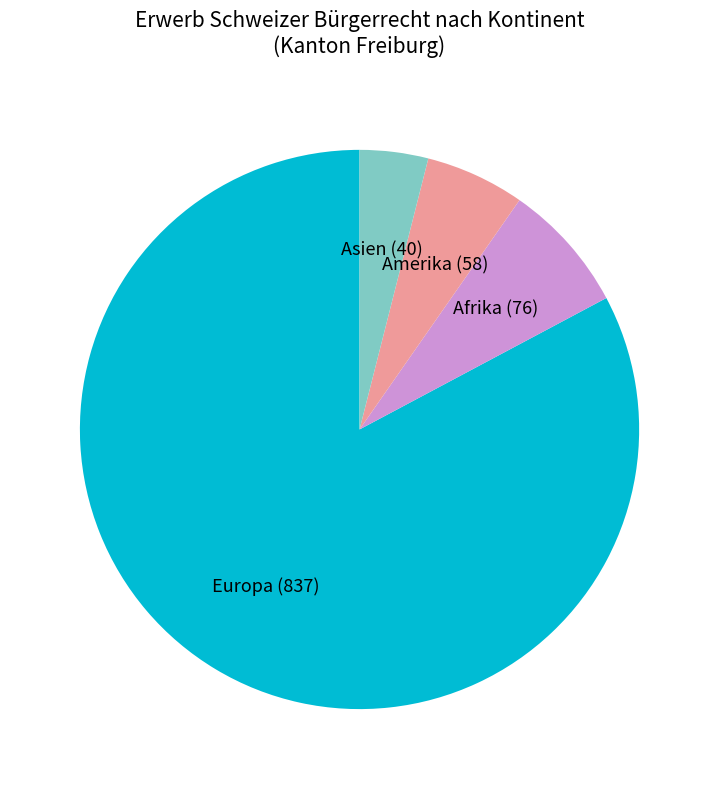

Which category has the biggest portion of the pie?

Europa